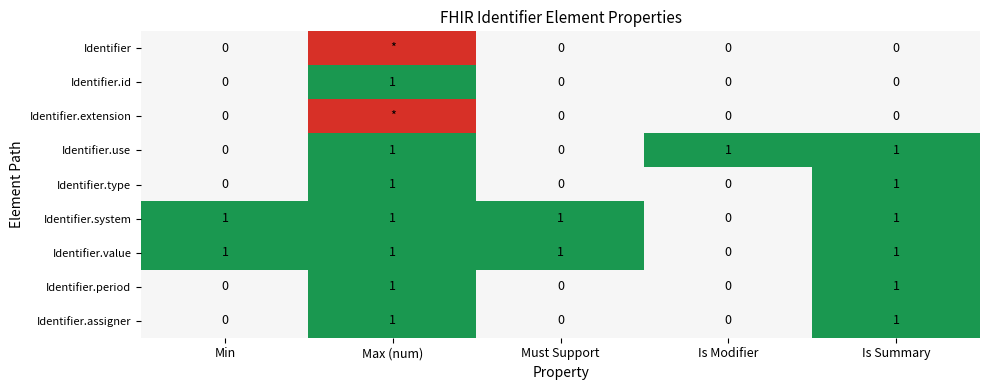

What is the difference between the maximum and minimum values in the Identifier.value series?

1